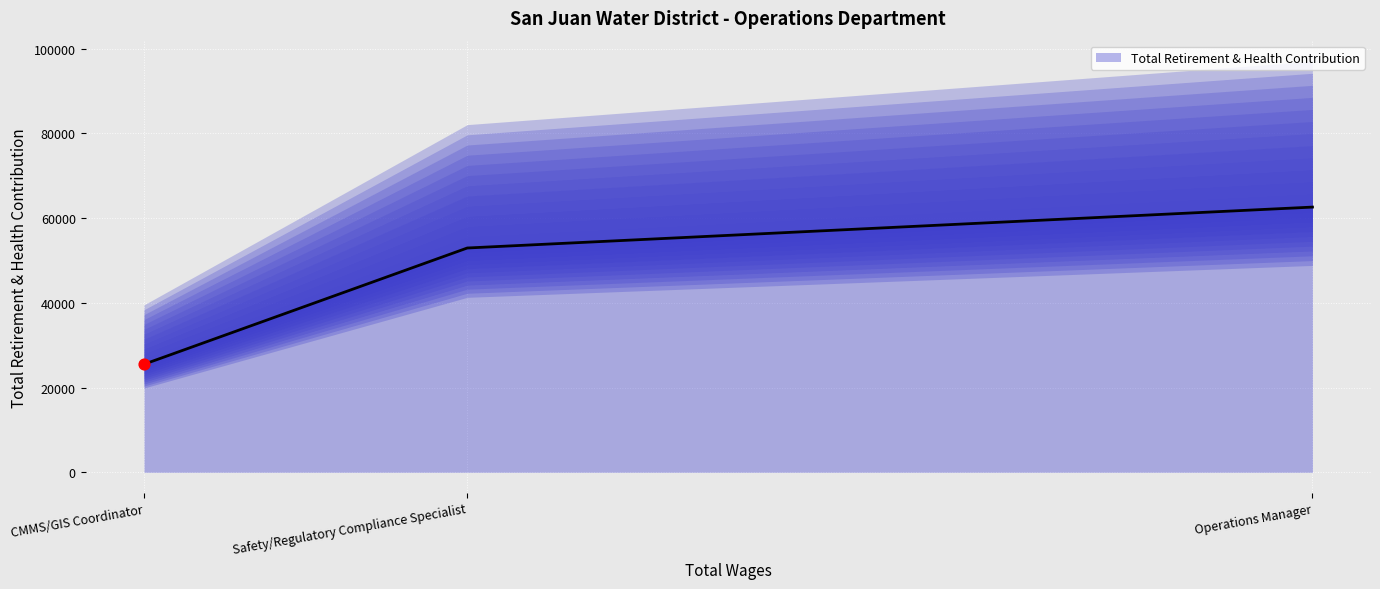

The value of Total Retirement & Health Contribution at Safety/Regulatory Compliance Specialist is 79265. True or false?

False